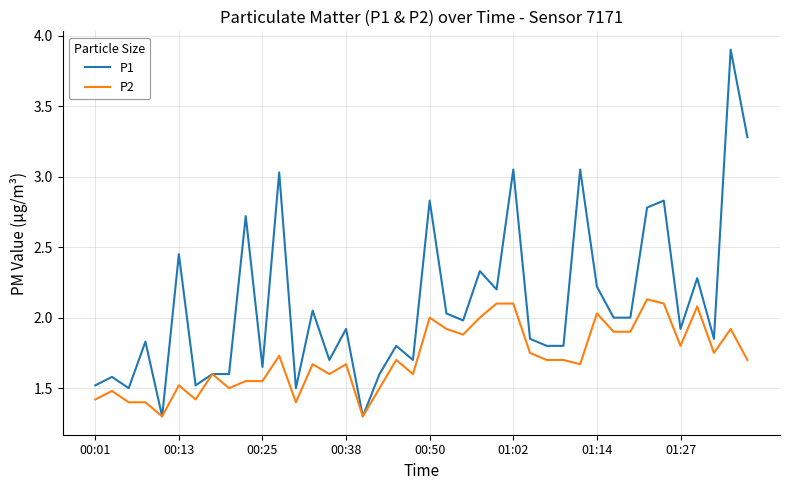

Which series has the widest spread of values?

P1